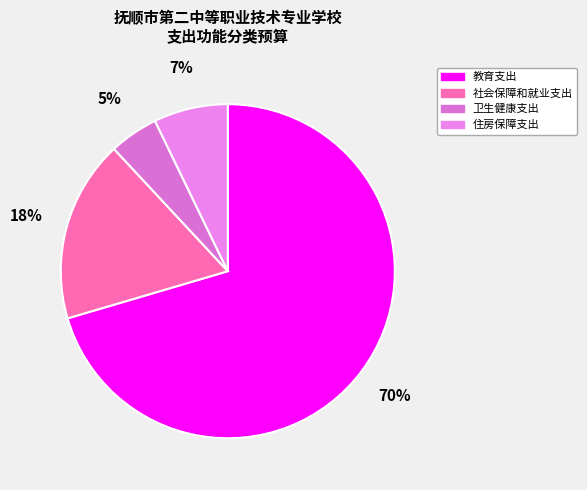

To the nearest percent, what portion does 住房保障支出 represent?

7%